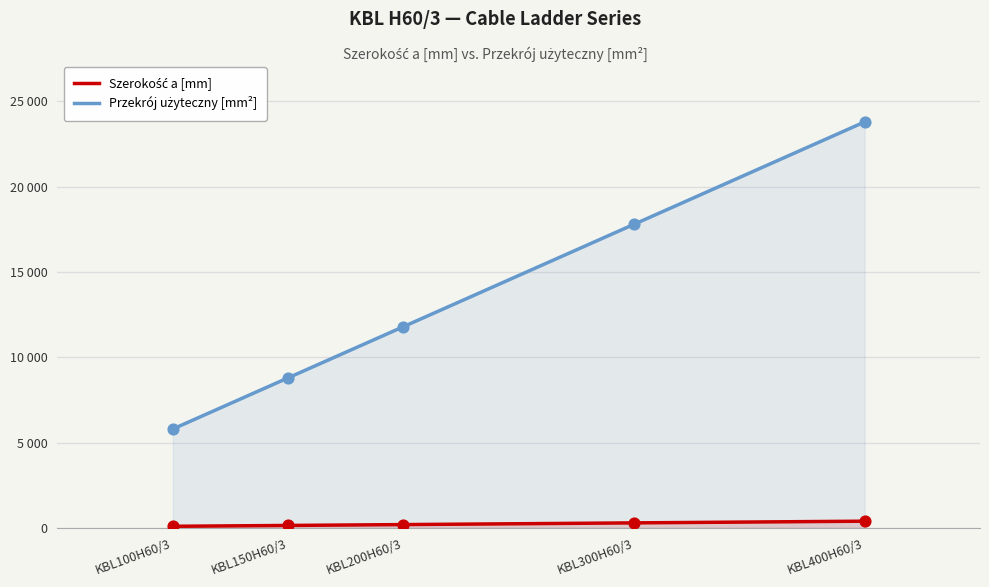

Which series has the largest total across all categories?

Przekrój użyteczny [mm²]